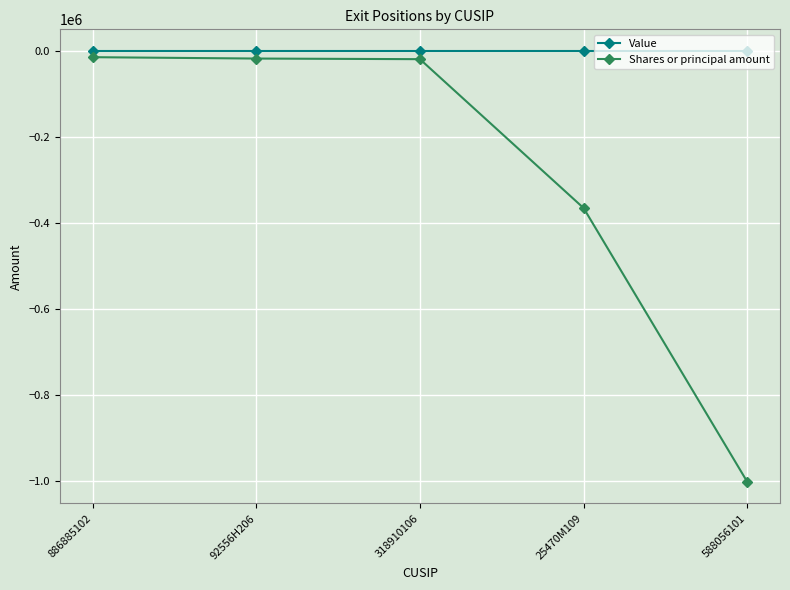

True or false: Value and Shares or principal amount cross at least once.

False